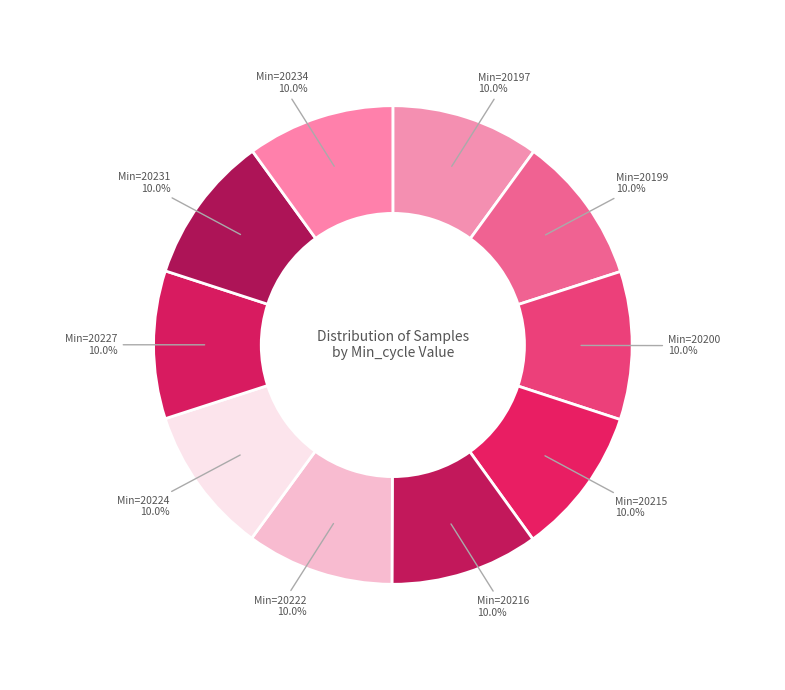

Count the number of slices in the pie.

10